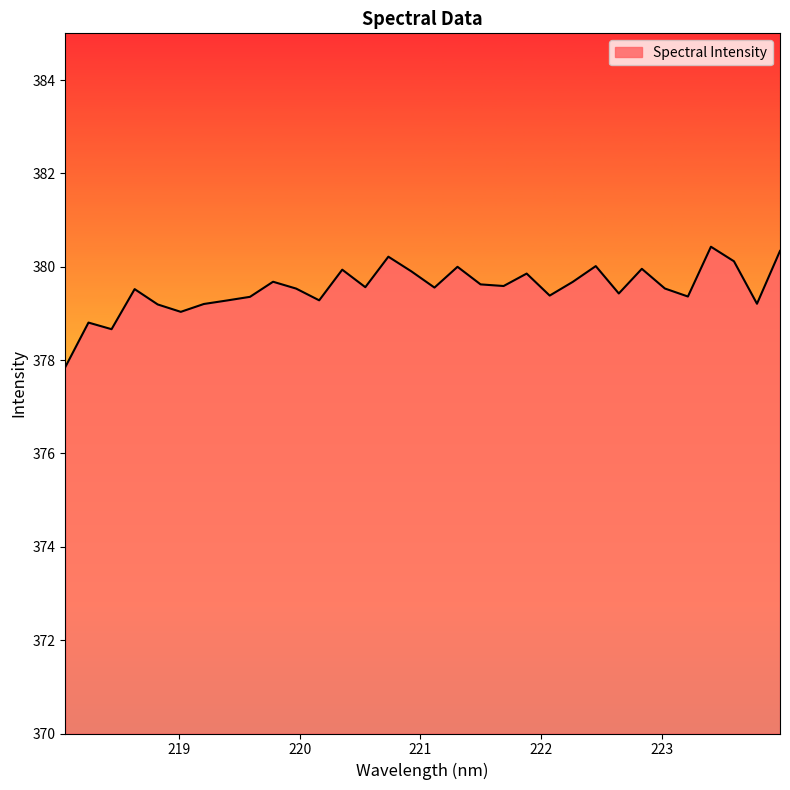

What is the difference between the maximum and minimum values?

2.6